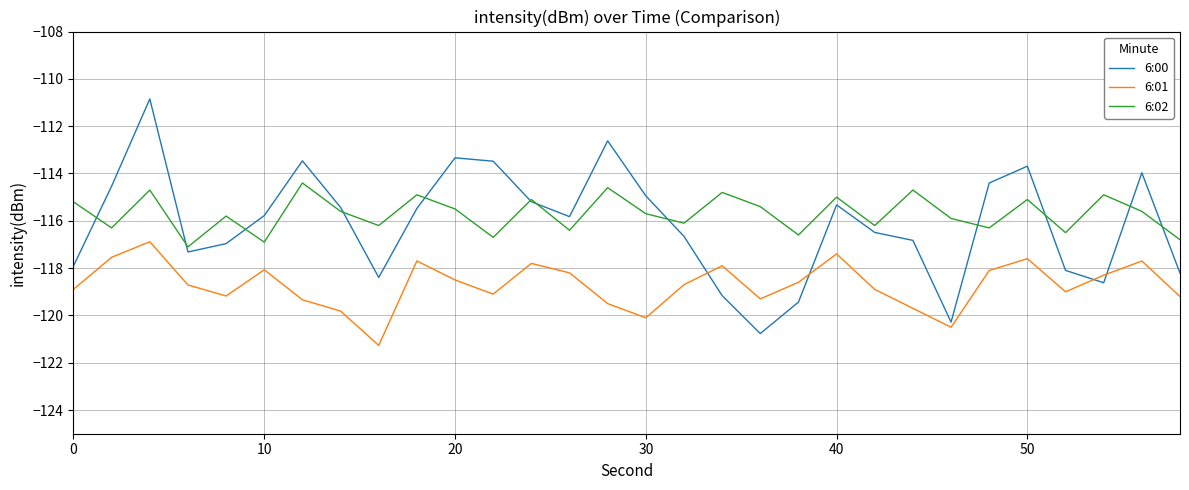

In 6:00, how many points are lower than both neighbors (excluding endpoints)?

6